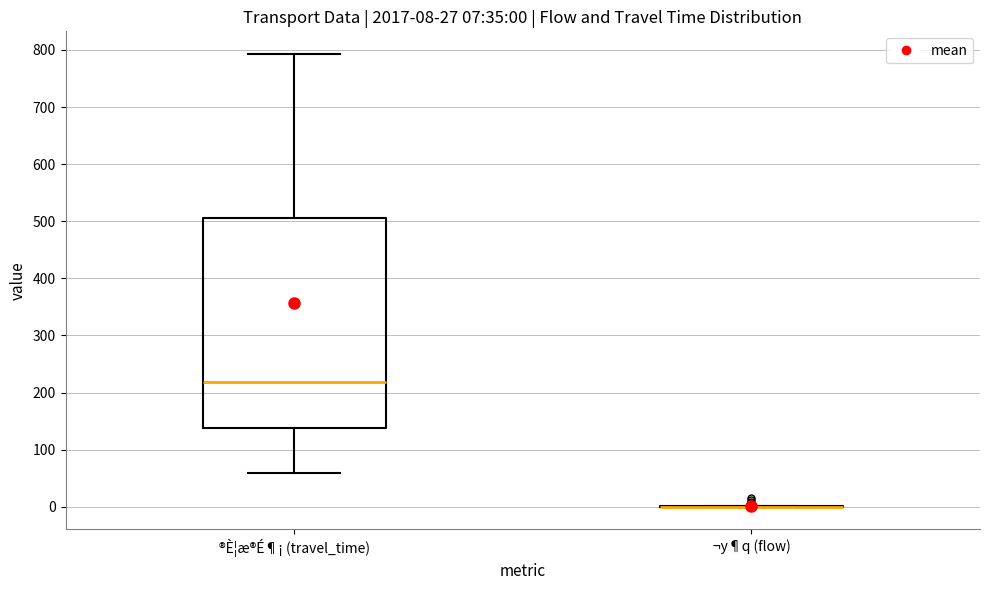

Which box is the tallest, from its lower edge to its upper edge?

®È¦æ®É¶¡ (travel_time)